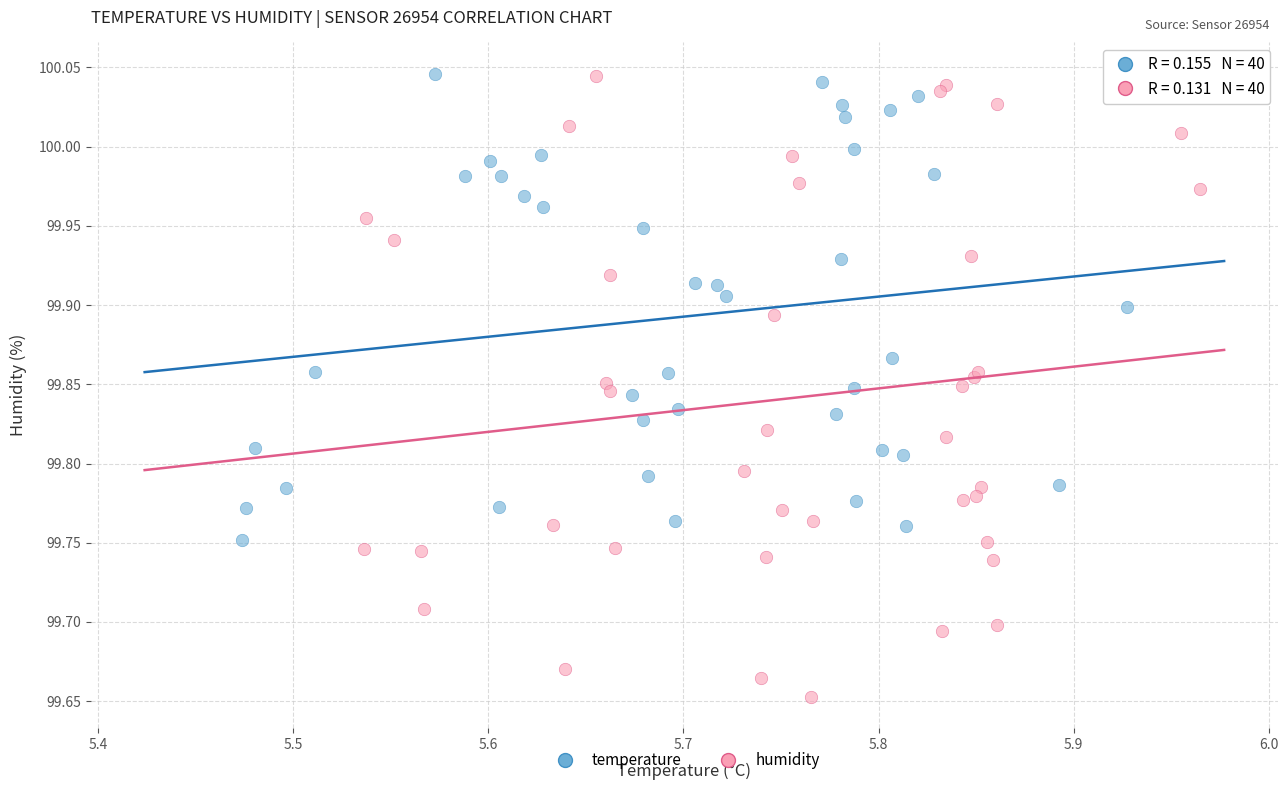

Which series contains the lowest Y value?

humidity